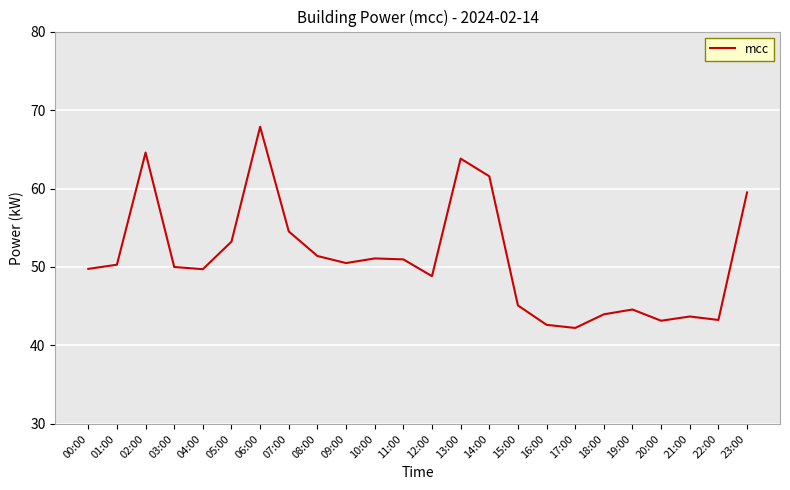

Which category has the highest value across all series?

06:00